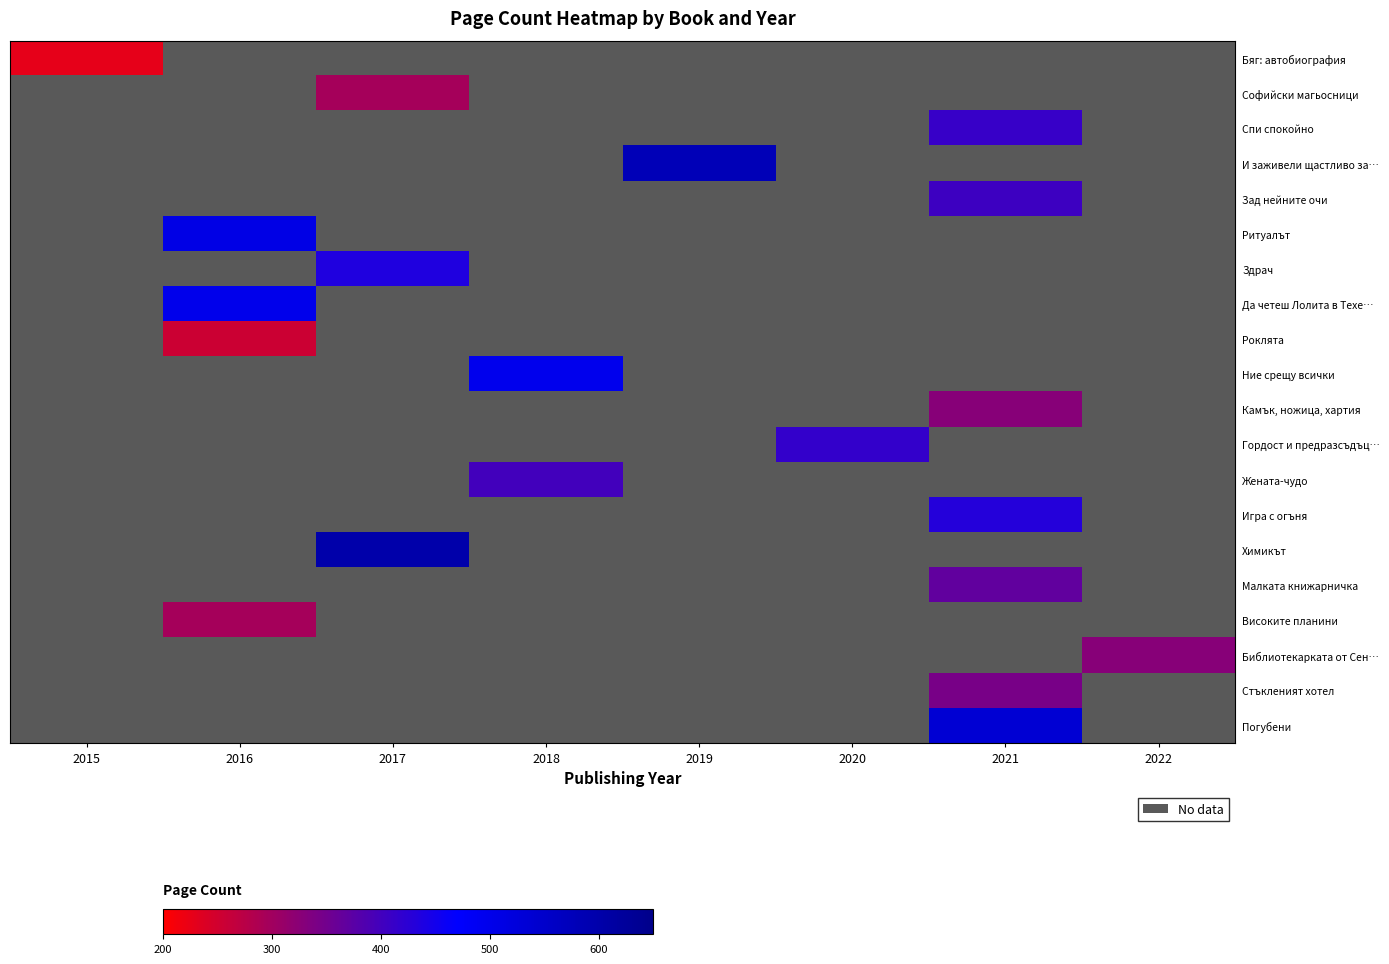

Which label corresponds to the largest value in the chart?

2017